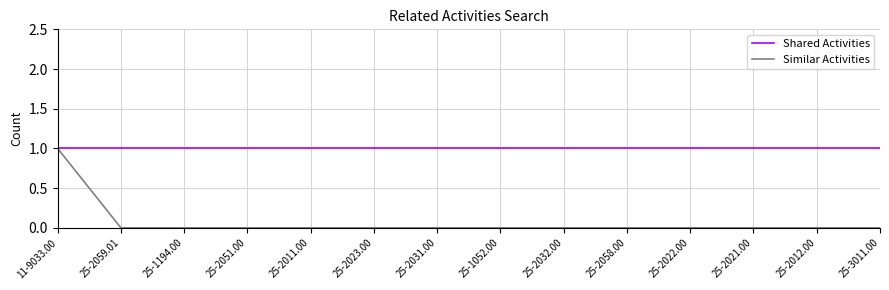

Rank the series by their average value, from highest to lowest.

Shared Activities, Similar Activities